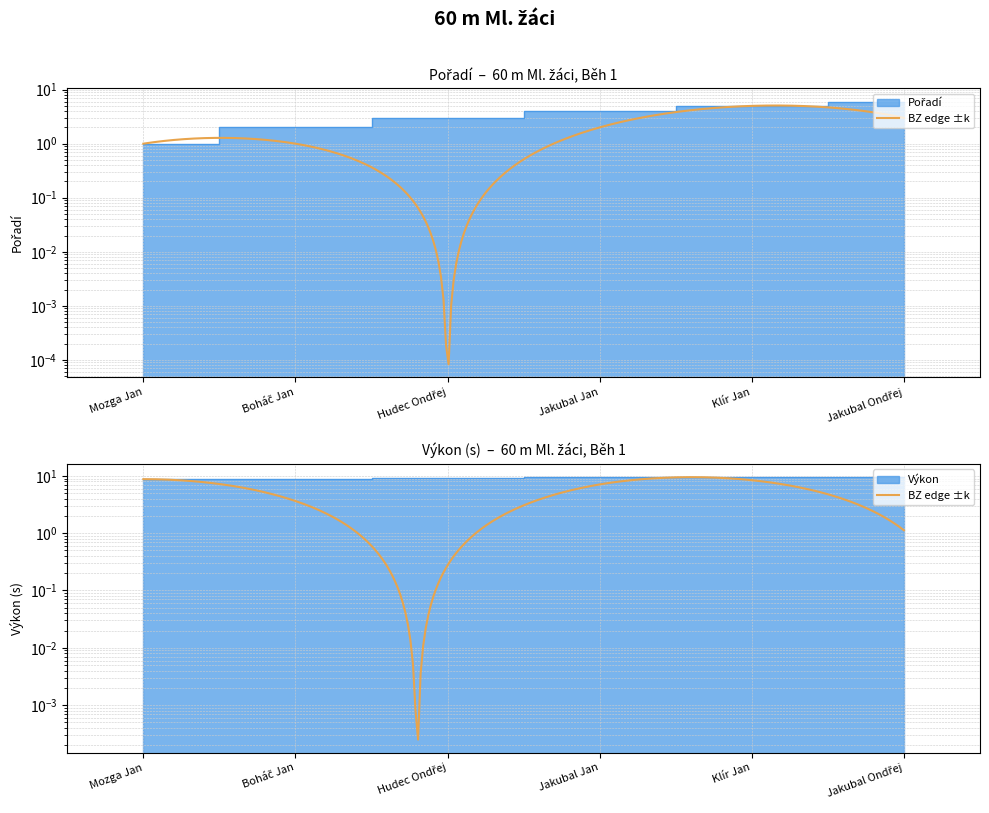

What is the value of the Výkon point at the 6th from the left?

9.6